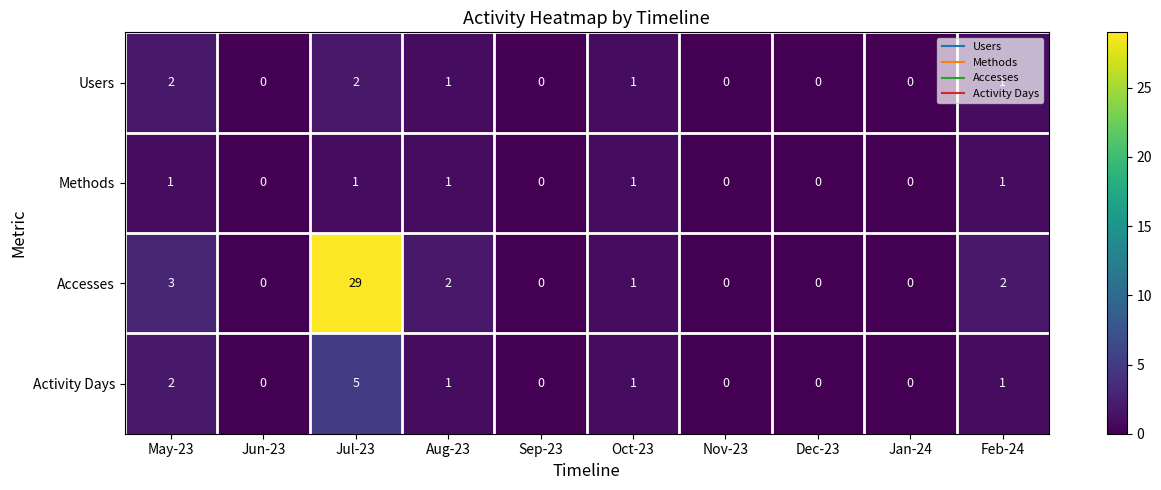

The value of Users at Jul-23 is 3. True or false?

False